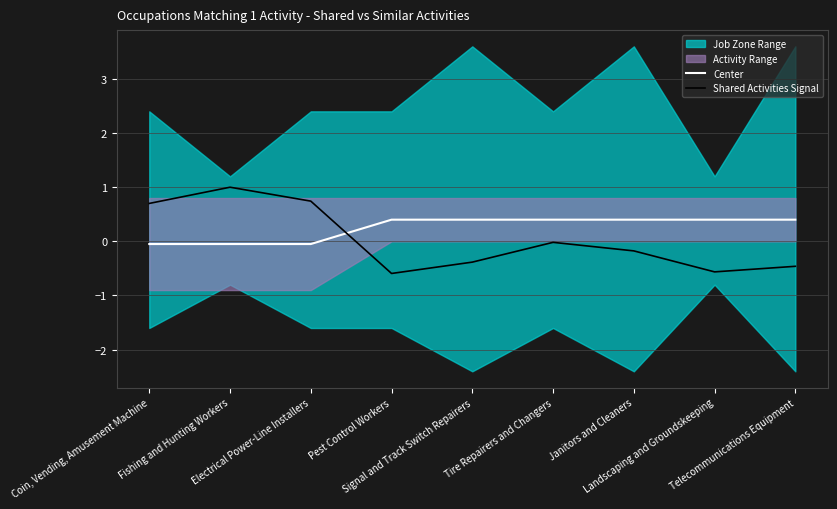

How many data points in Shared Activities Signal are above 0?

3